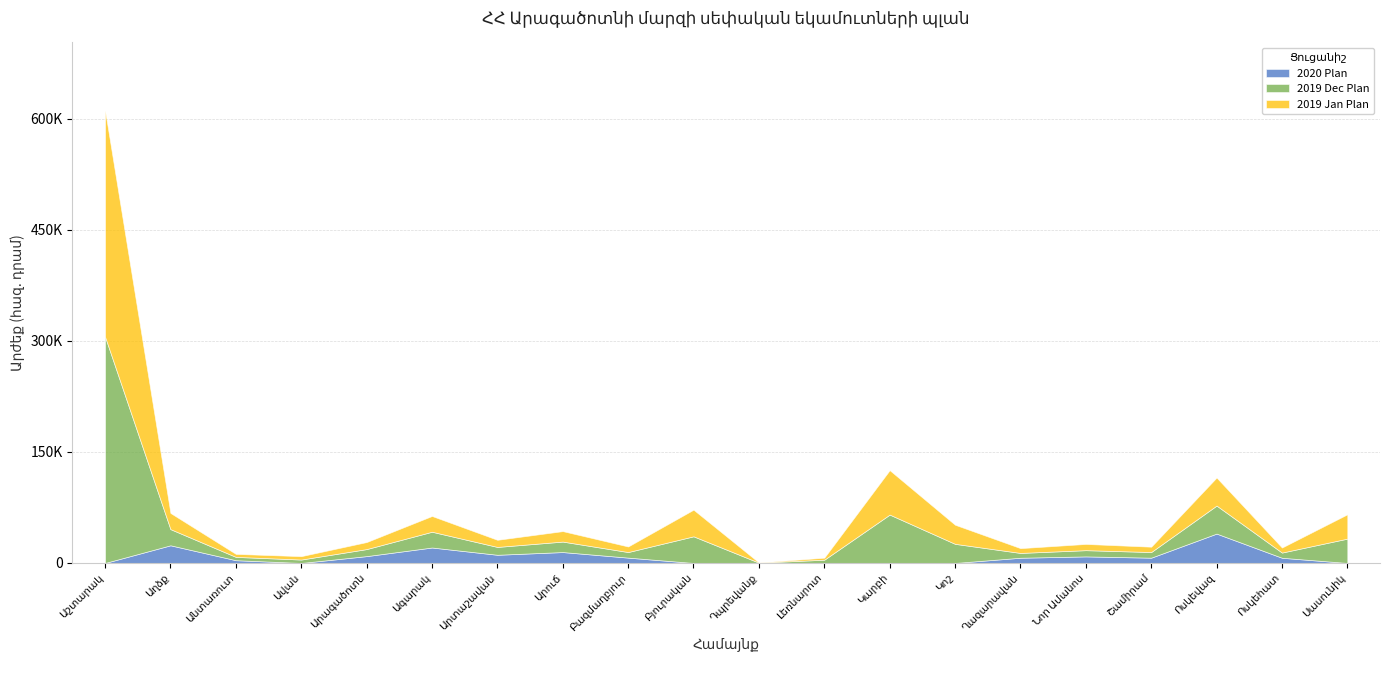

True or false: 2019 Dec Plan has a value of 60264.2 at Բյուրական.

False